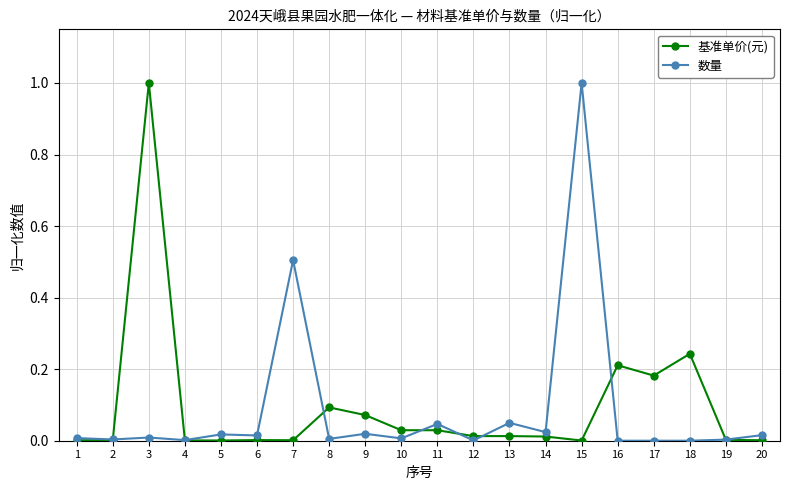

What is the maximum value shown in the chart?

1.0